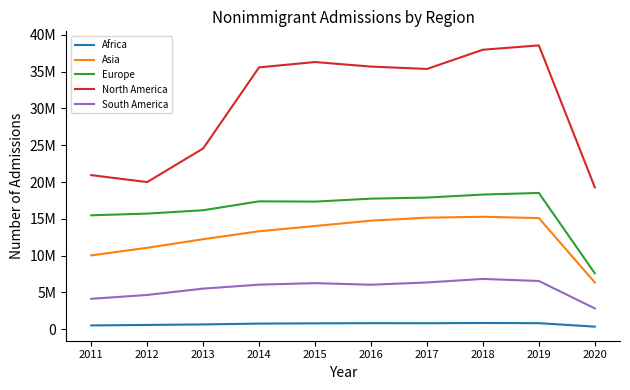

True or false: Africa and Asia cross at least once.

False